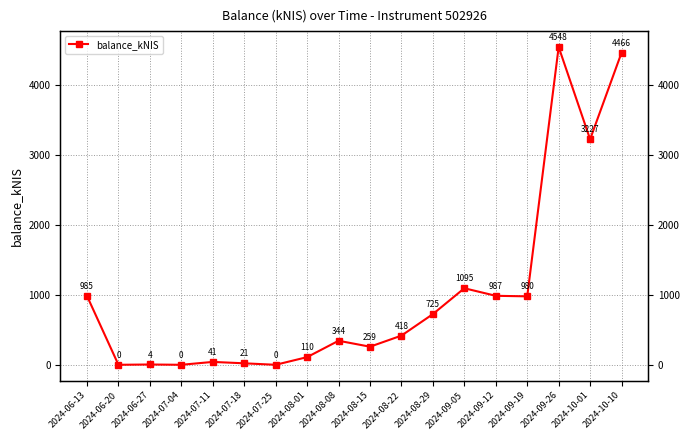

Which has a higher value, 2024-08-15 or 2024-06-27?

2024-08-15